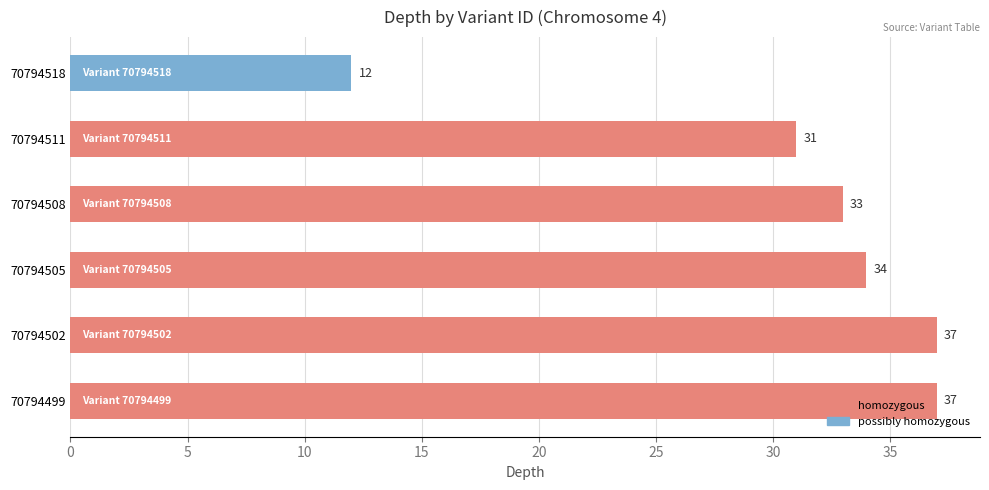

What is the value of the 4th bar from the left?

33